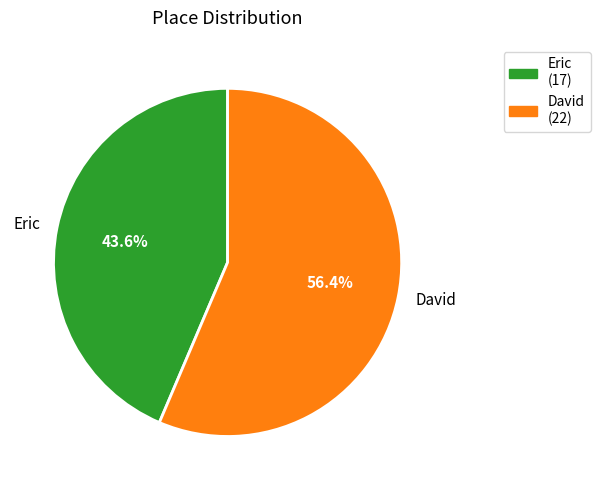

How much of the chart is everything except David?

43.6%